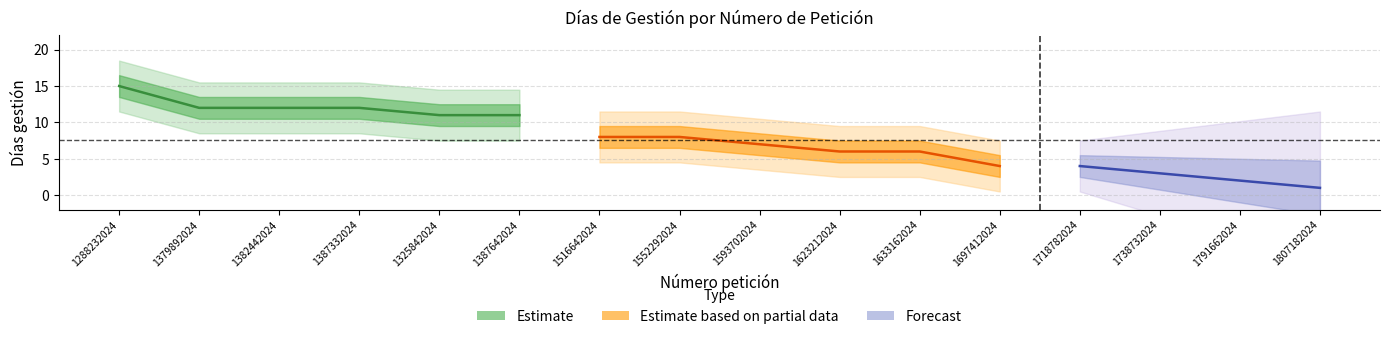

True or false: Forecast and Días gestión intersect in this chart.

False